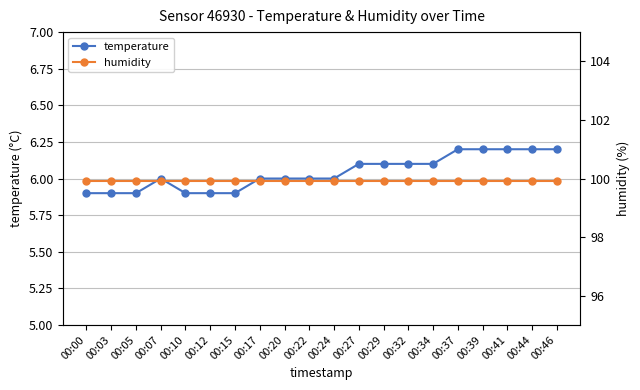

True or false: temperature and humidity cross at least once.

False